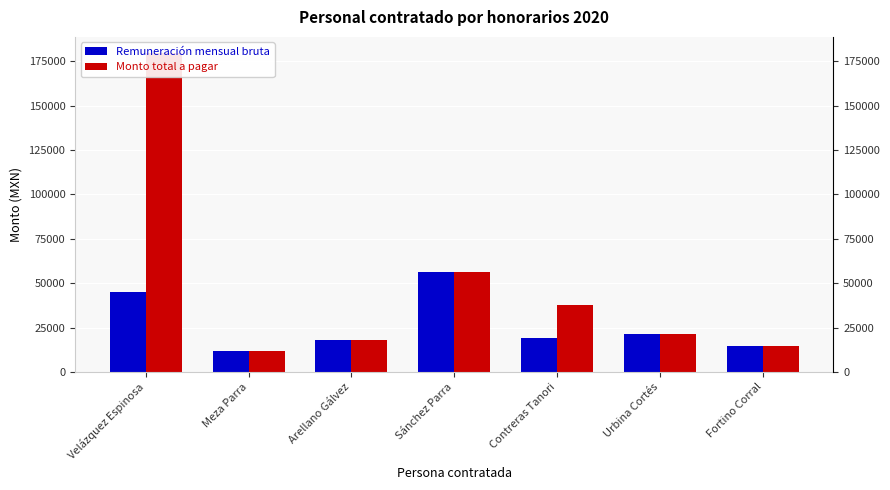

What are all the series names shown in the legend?

Remuneración mensual bruta, Monto total a pagar